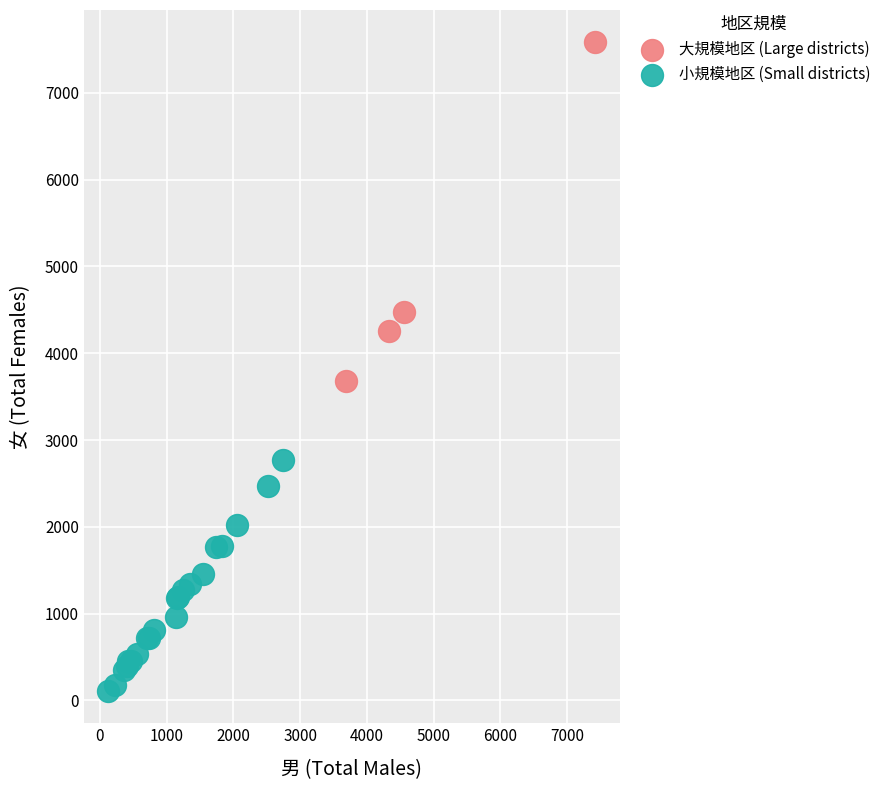

Which series reaches the maximum Y coordinate?

大規模地区 (Large districts)